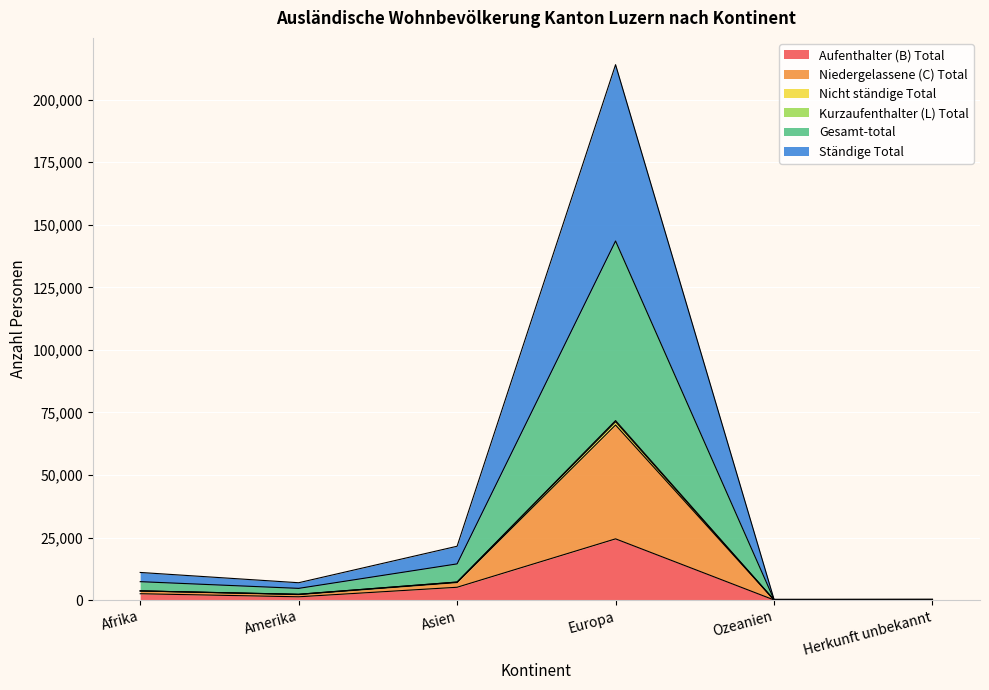

What is the total value across all series at Asien?

21548